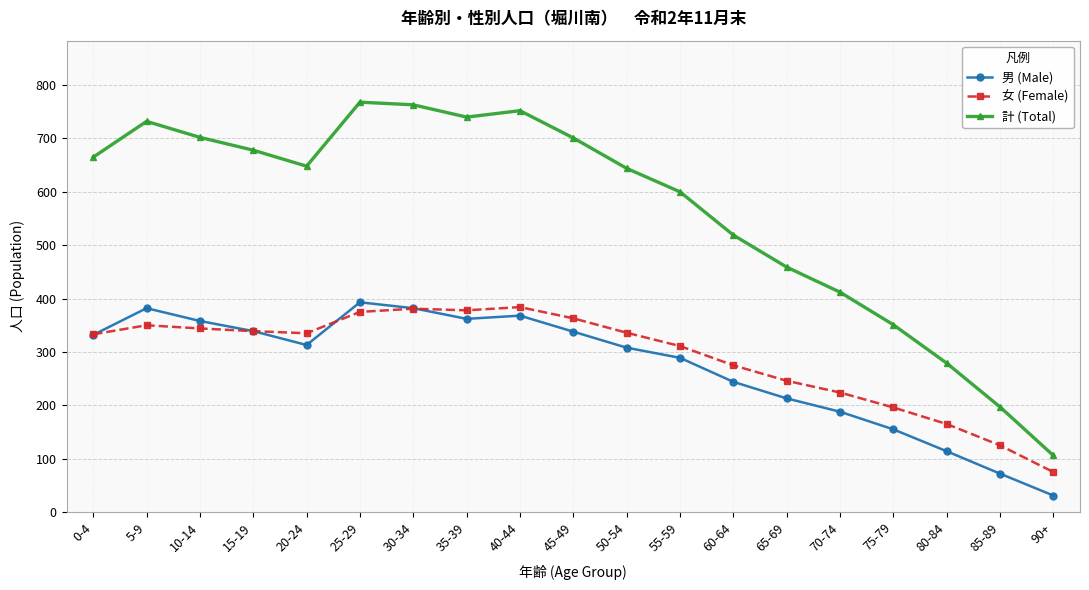

True or false: 計 (Total) and 男 (Male) cross at least once.

False